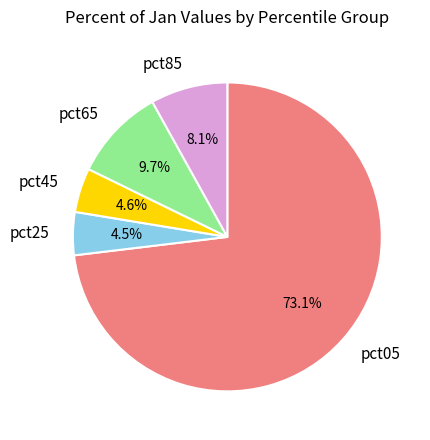

To the nearest percent, what is the difference between the largest and smallest slice percentages?

69%